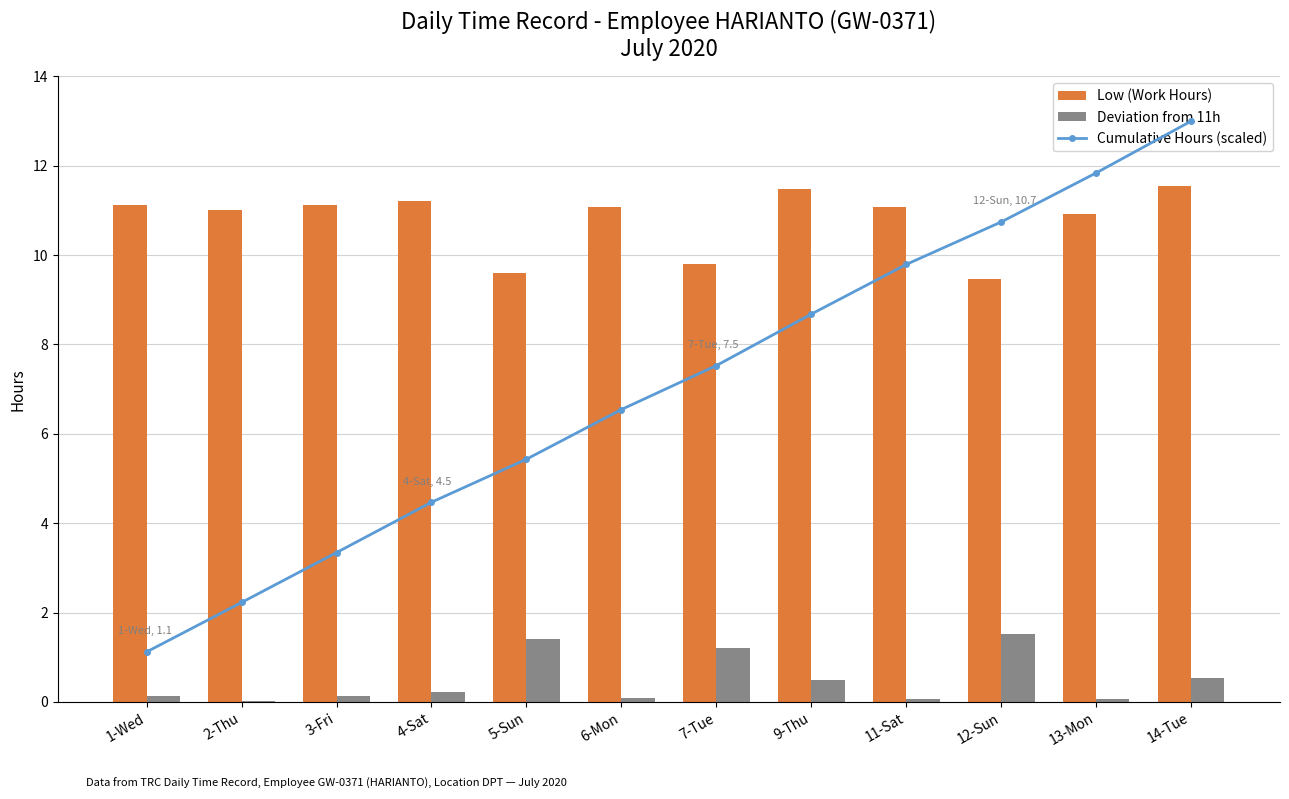

List the series in order of their overall mean, lowest first.

Deviation from 11h, Cumulative Hours (scaled), Low (Work Hours)